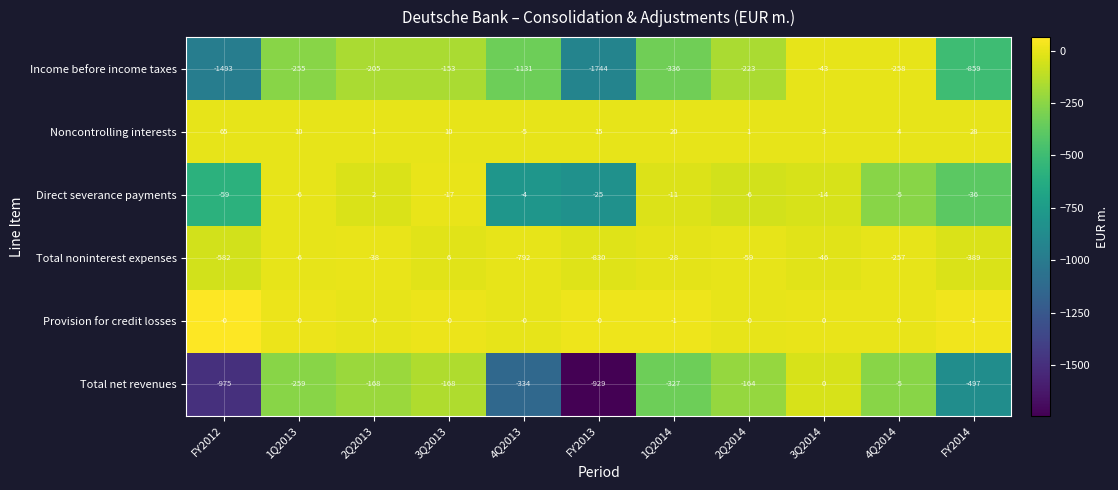

The Income before income taxes series shows -2168 at FY2012. True or false?

False